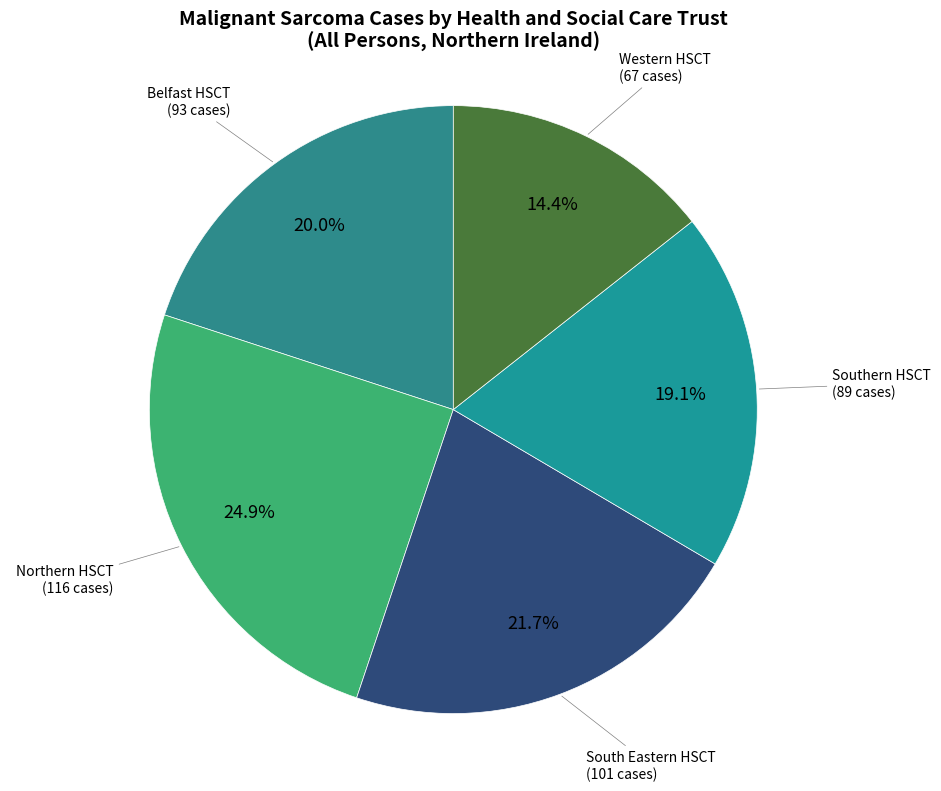

Is Southern HSCT the majority of the pie?

No